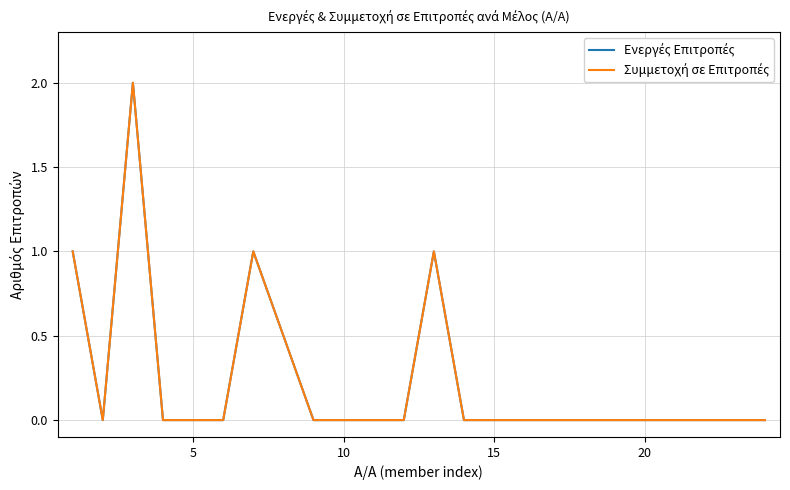

Does the chart have visible grid lines?

Yes